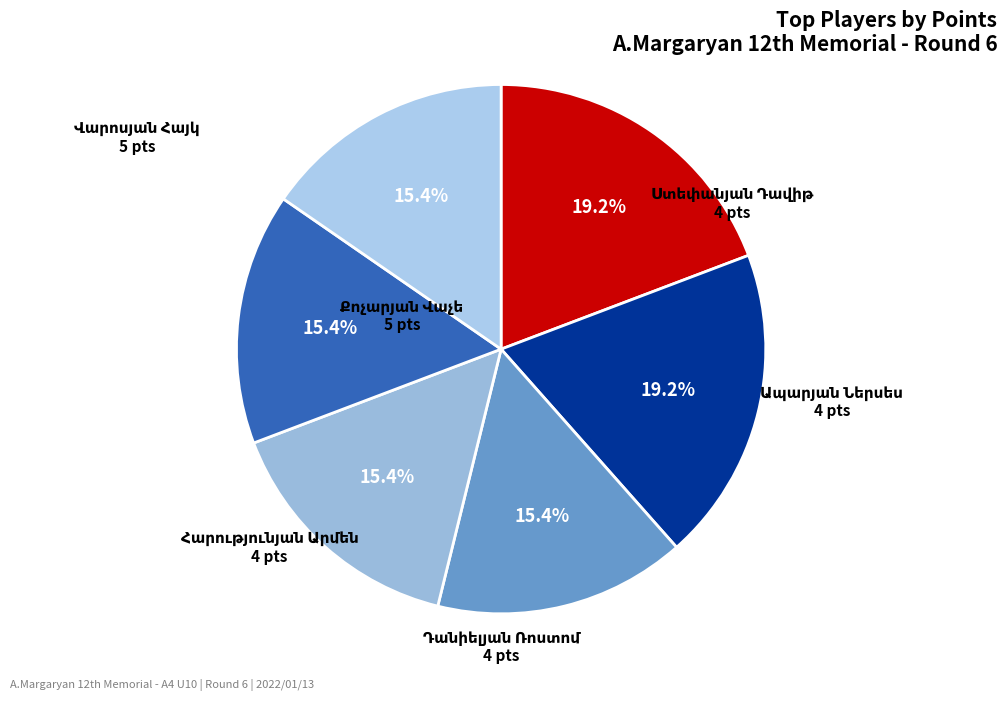

Combined, do Ապարյան Ներսես and Վարոսյան Հայկ account for over 50%?

No